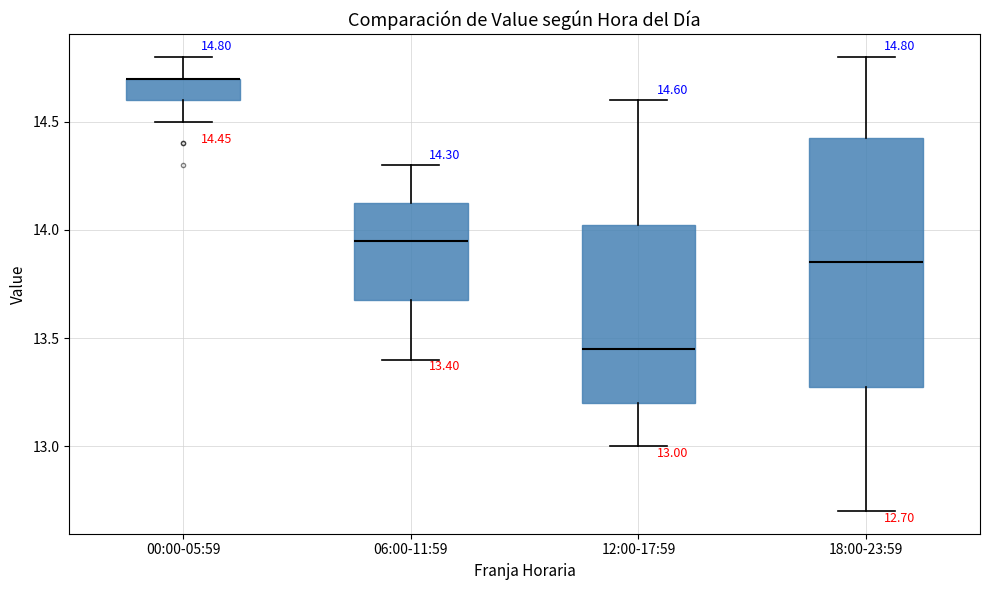

Which box is the tallest, from its lower edge to its upper edge?

18:00-23:59